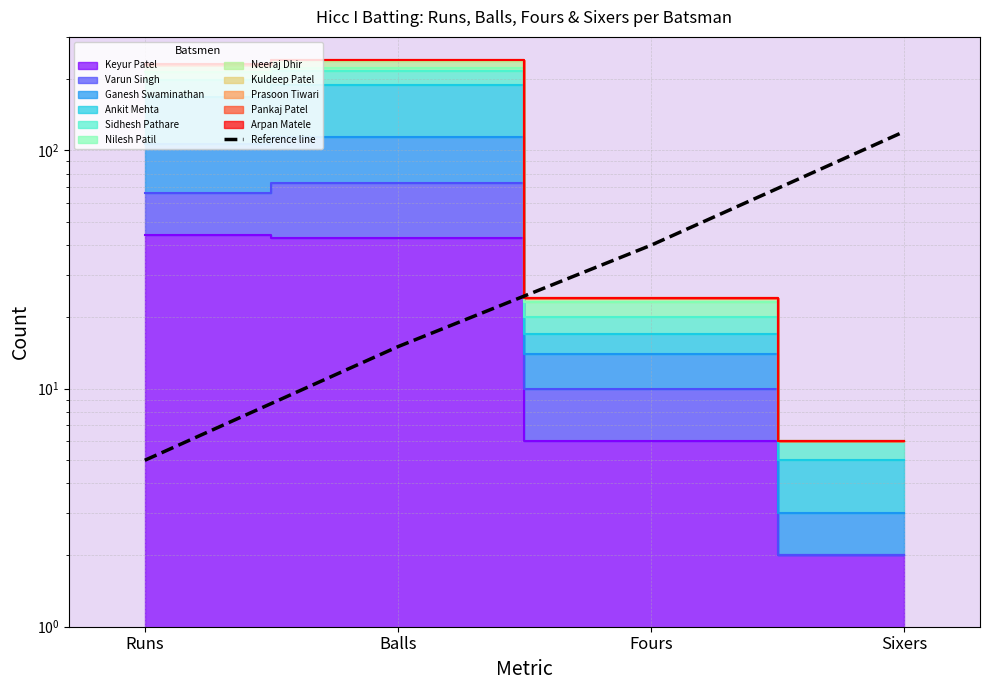

What is the difference between the maximum and minimum values?

115